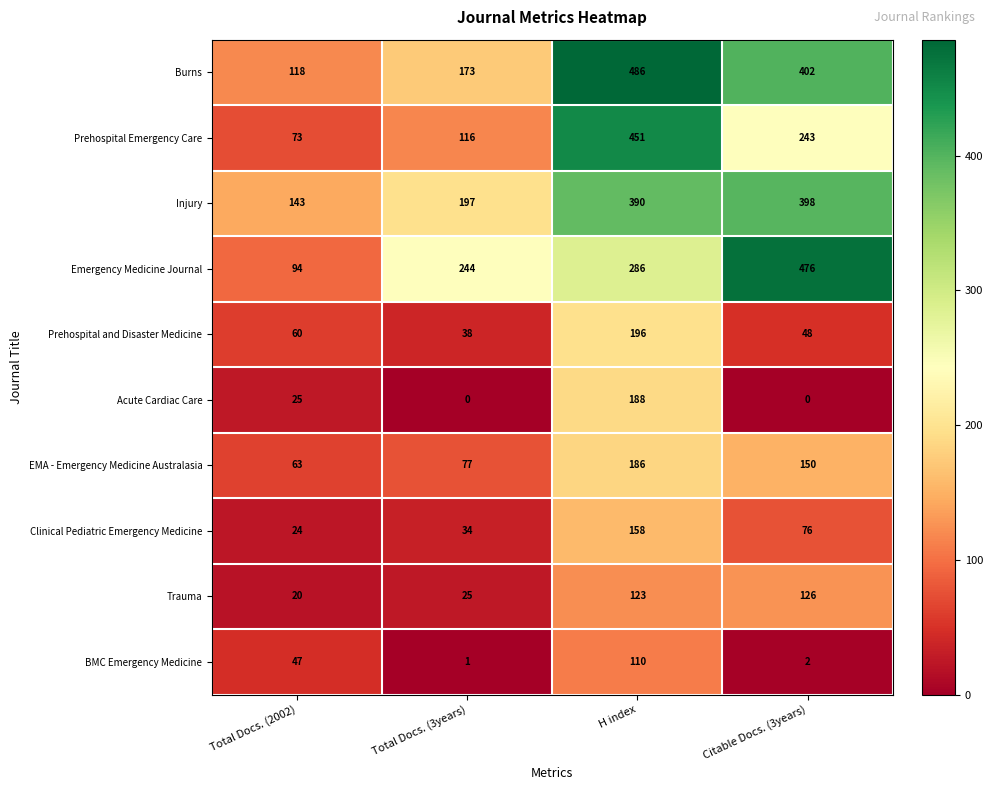

Between H index and Citable Docs. (3years), which series saw the biggest shift?

Prehospital Emergency Care